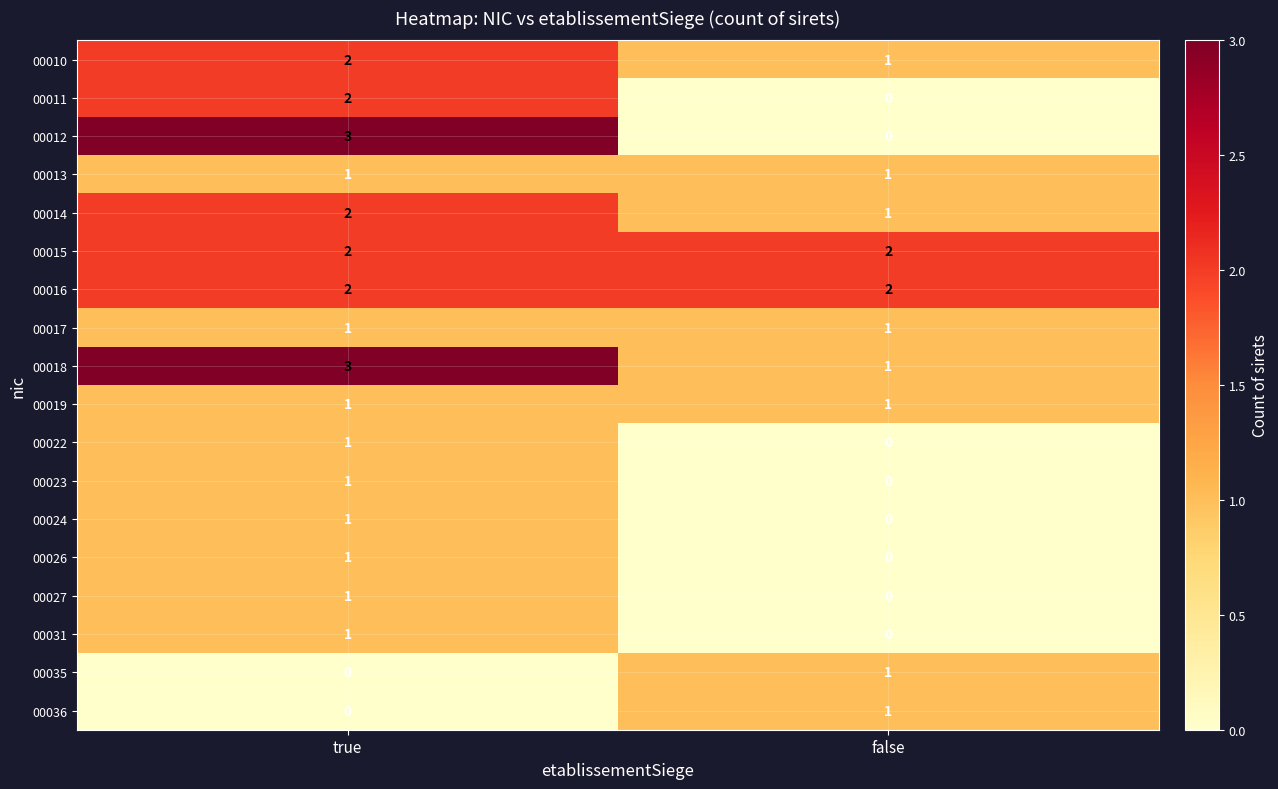

Is it true that 00031 equals 2 at true?

False